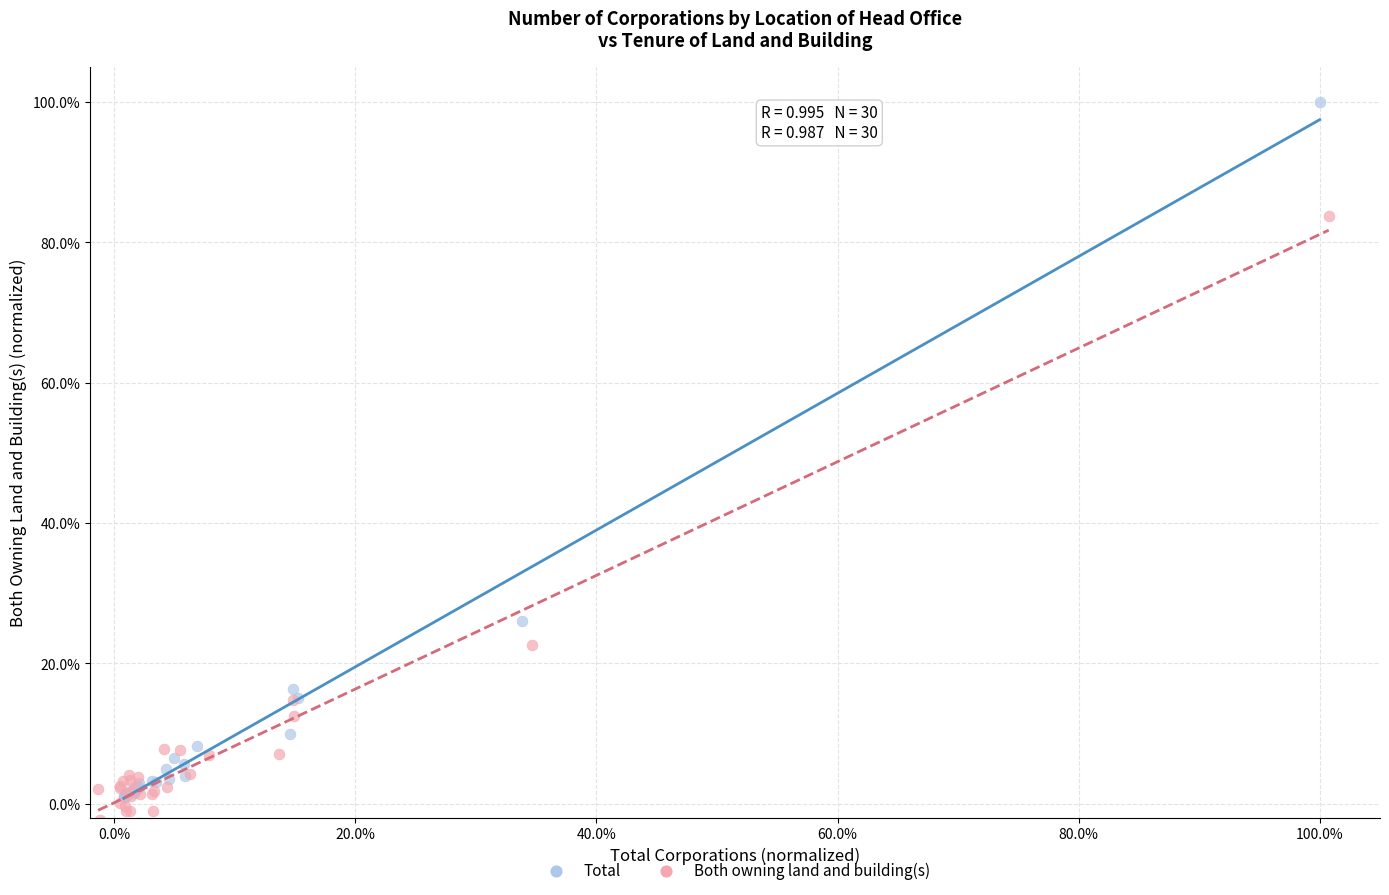

What are all the series names shown in the legend?

Total, Both owning land and building(s)